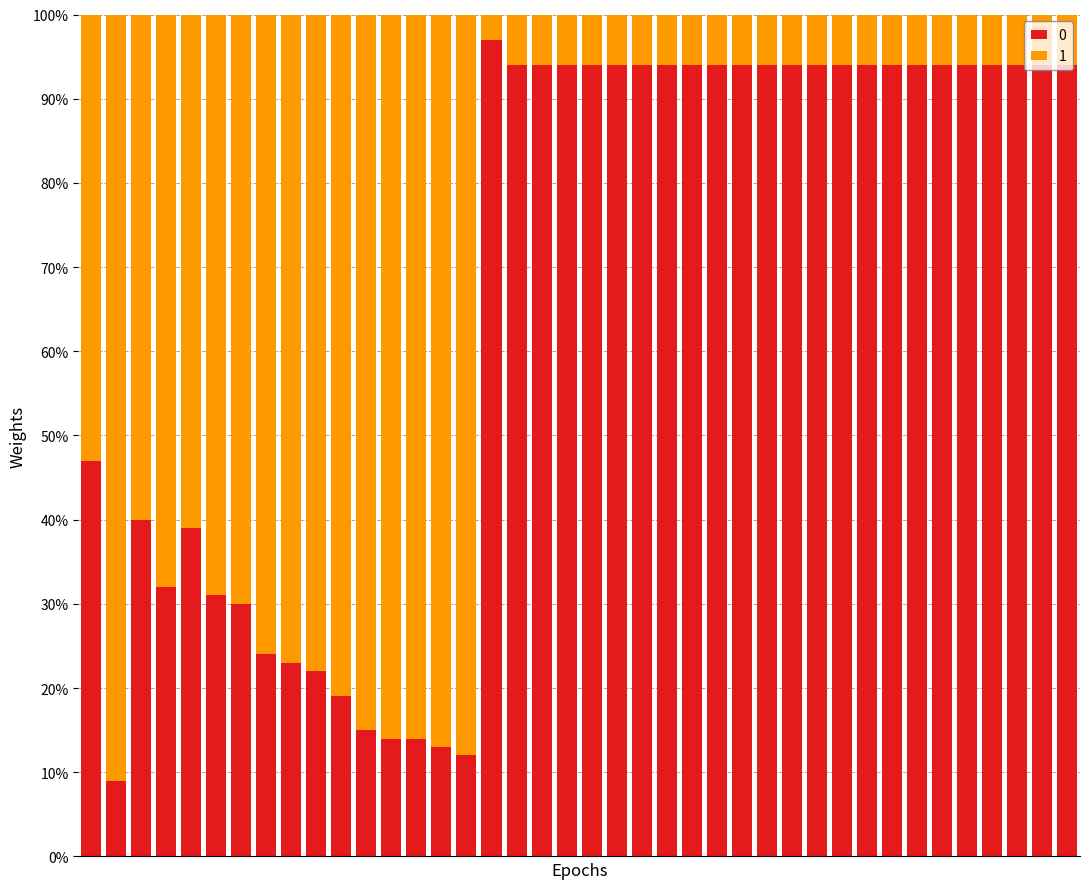

Does the chart contain stacked bars?

Yes